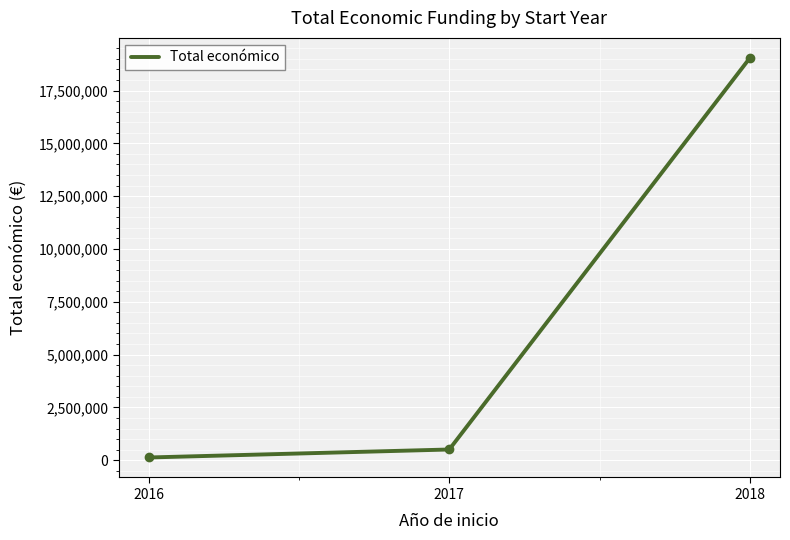

The chart shows a value of 508950 at 2017. True or false?

True